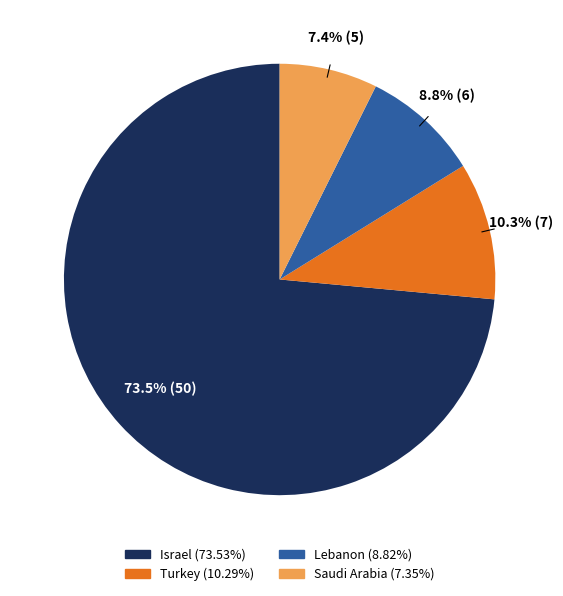

What percentage do Lebanon and Saudi Arabia together represent?

16.2%